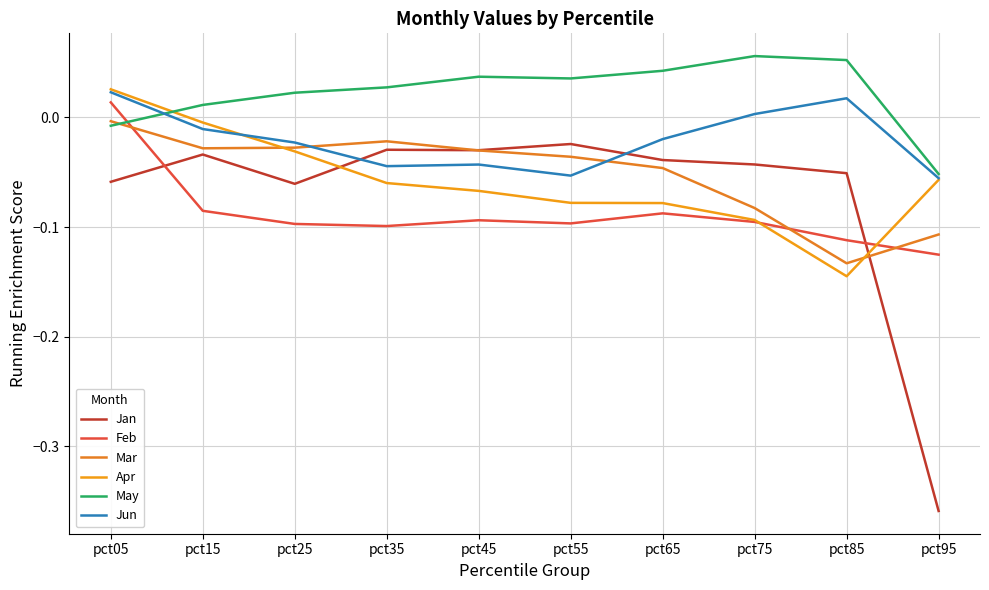

True or false: Apr has more than 1 interior local peaks.

False